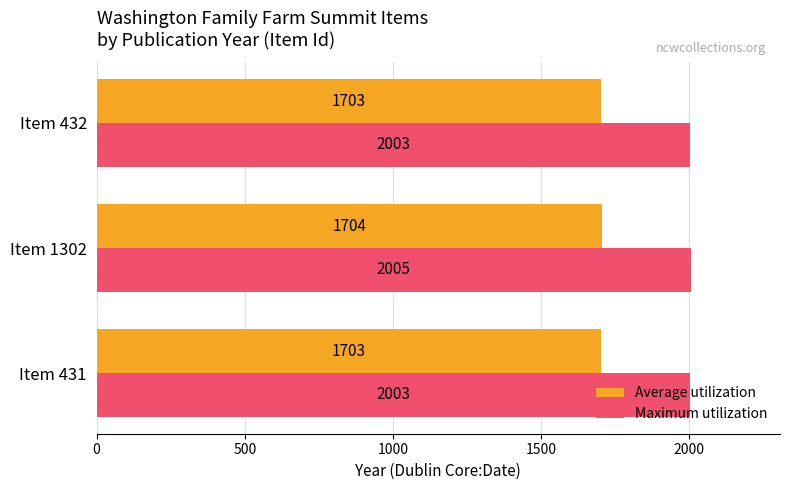

Which series has the widest spread of values?

Maximum utilization